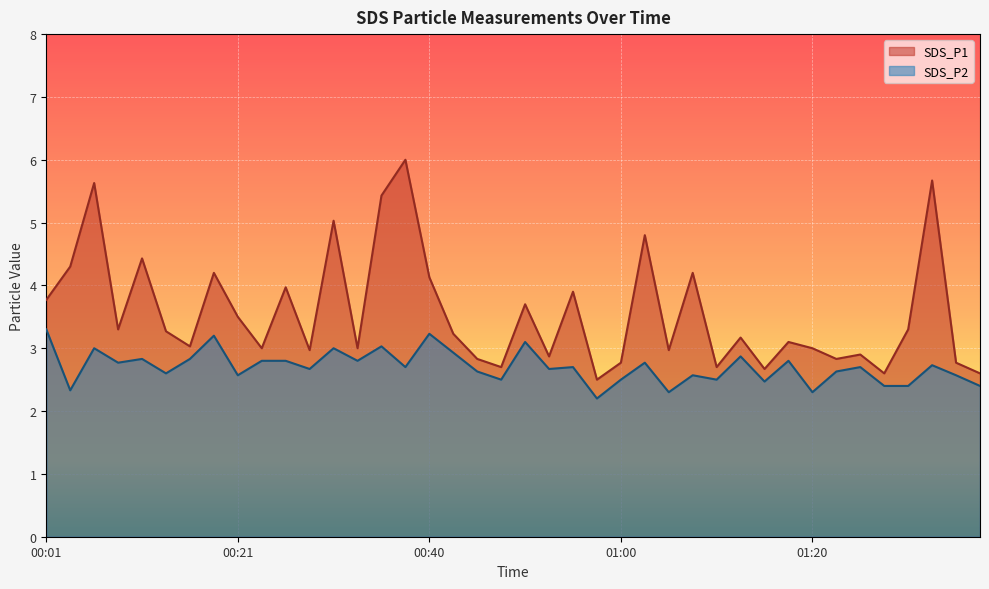

Is it true that SDS_P2 equals 2.5 at 01:15?

True